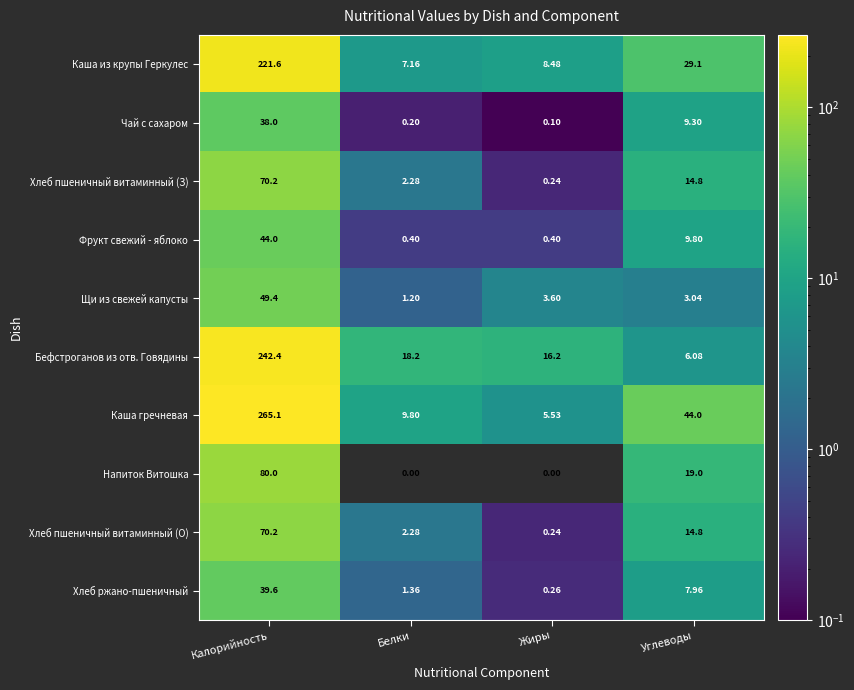

Which series has the largest total across all categories?

Каша гречневая